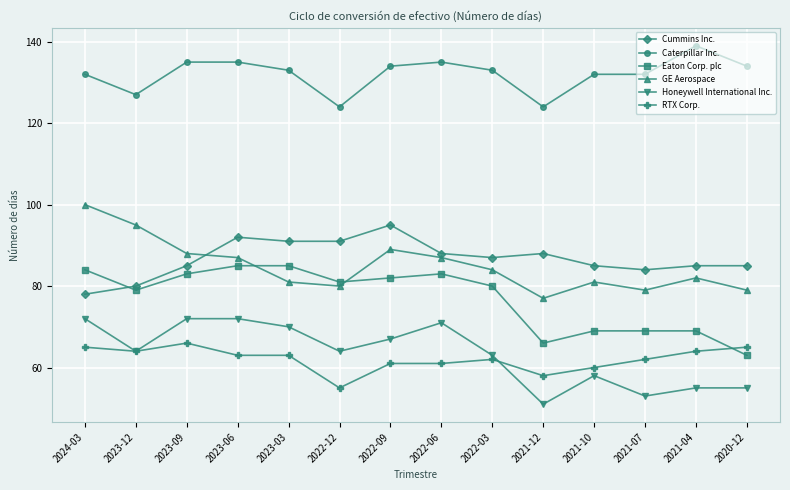

What position from the right is 2023-12?

13